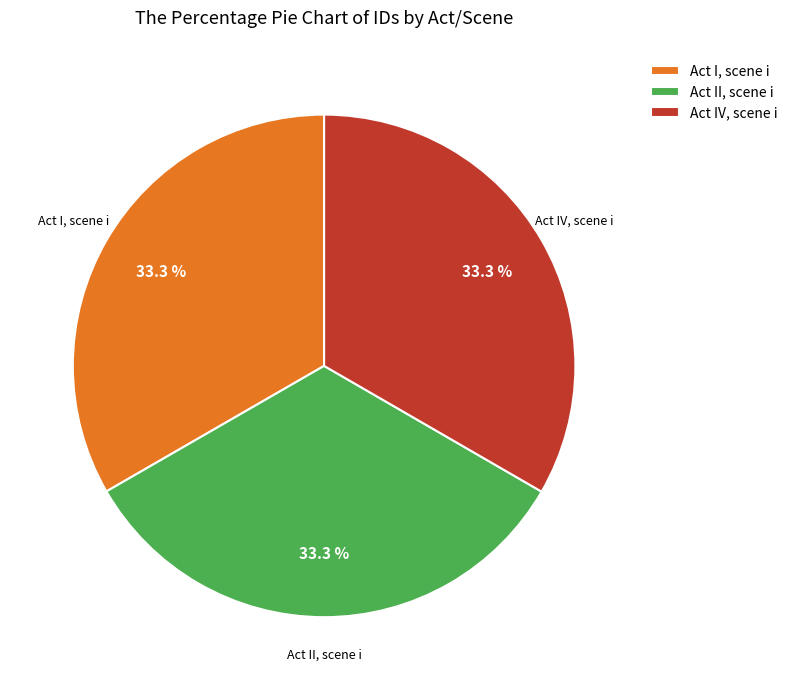

To the nearest percent, what percentage of the pie is Act I, scene i?

33%